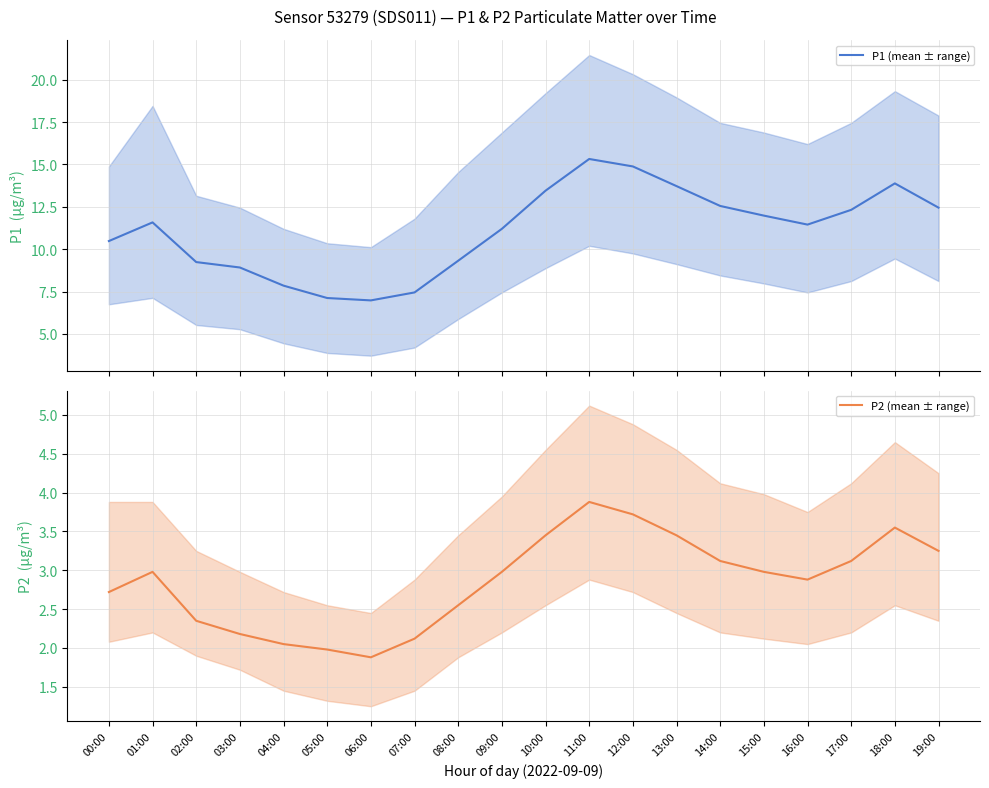

True or false: P1 (mean ± range) and P2 (mean ± range) cross at least once.

False